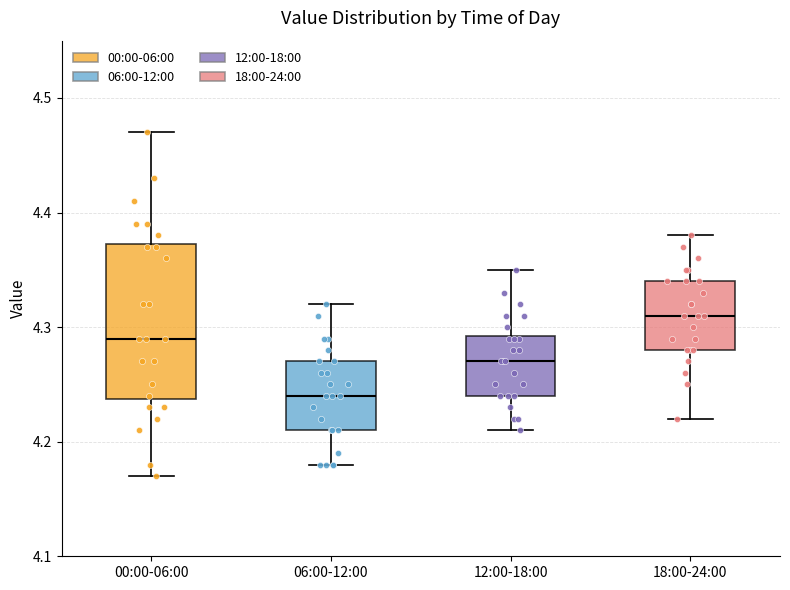

Which box's median line is the highest?

18:00-24:00